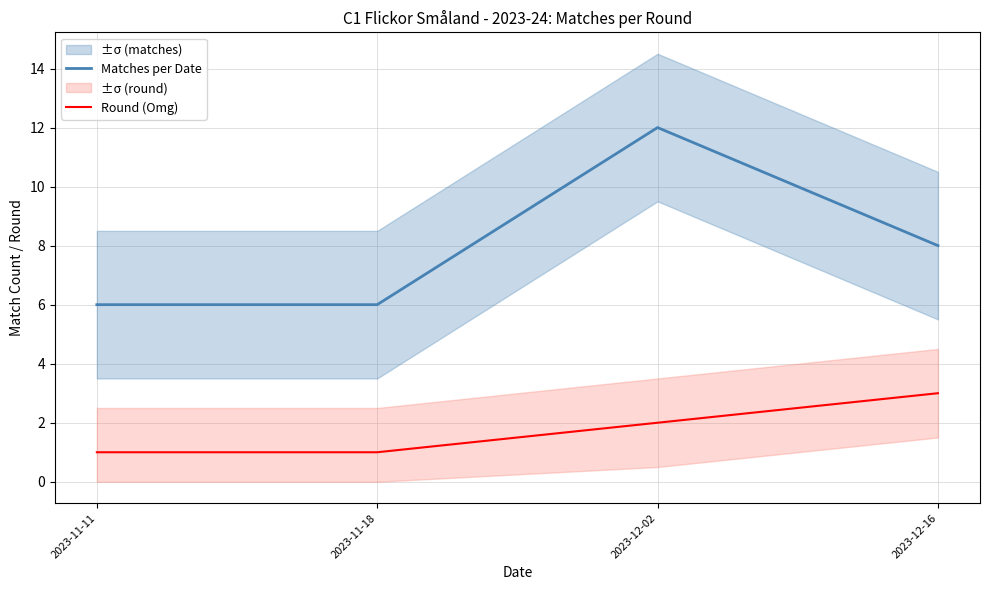

How many Round (Omg) values are between 1 and 3?

4